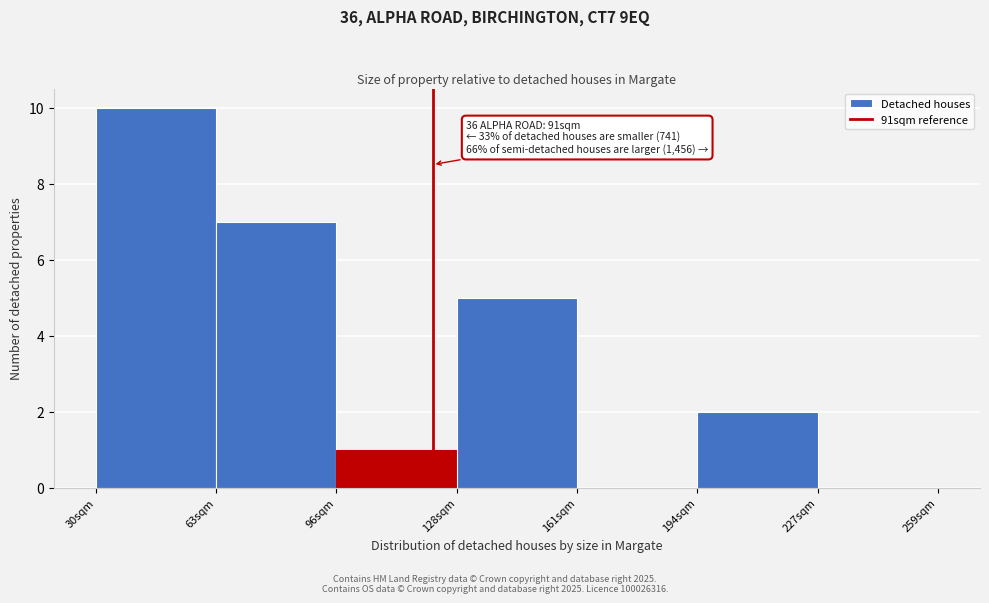

Reading left to right, extract all data points from this chart.

30sqm=10	63sqm=7	96sqm=1	128sqm=5	161sqm=0	194sqm=2	227sqm=0